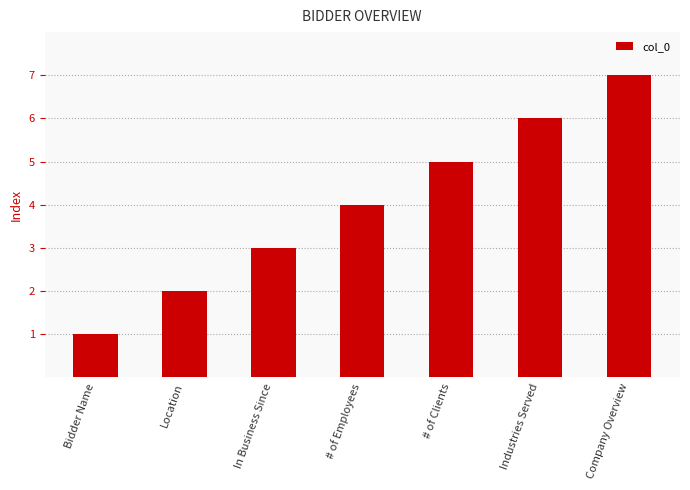

How many values are below 4?

3